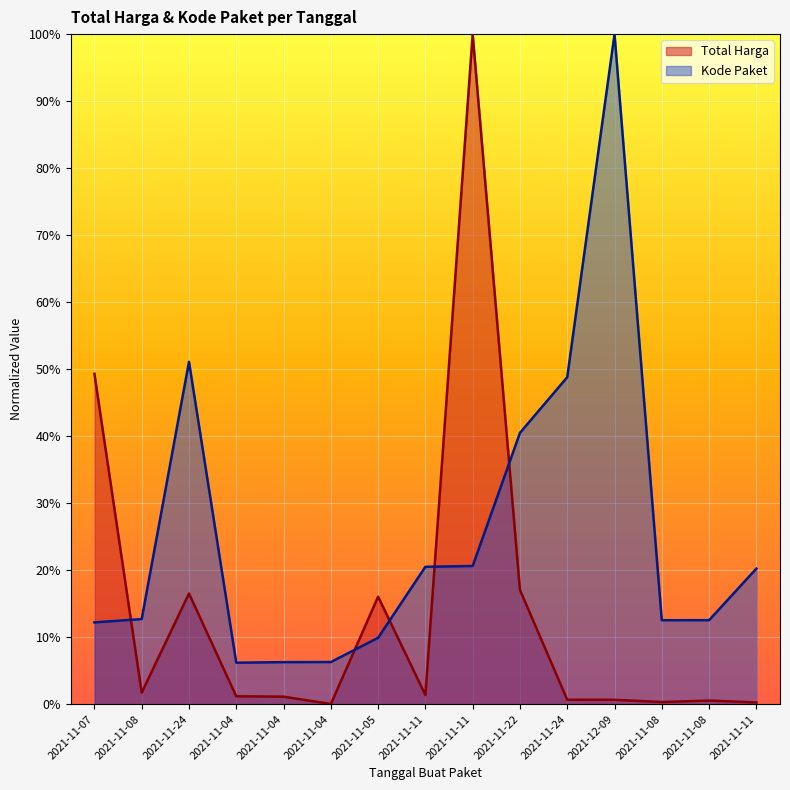

Between which two adjacent categories do Total Harga and Kode Paket first intersect?

2021-11-07 and 2021-11-08